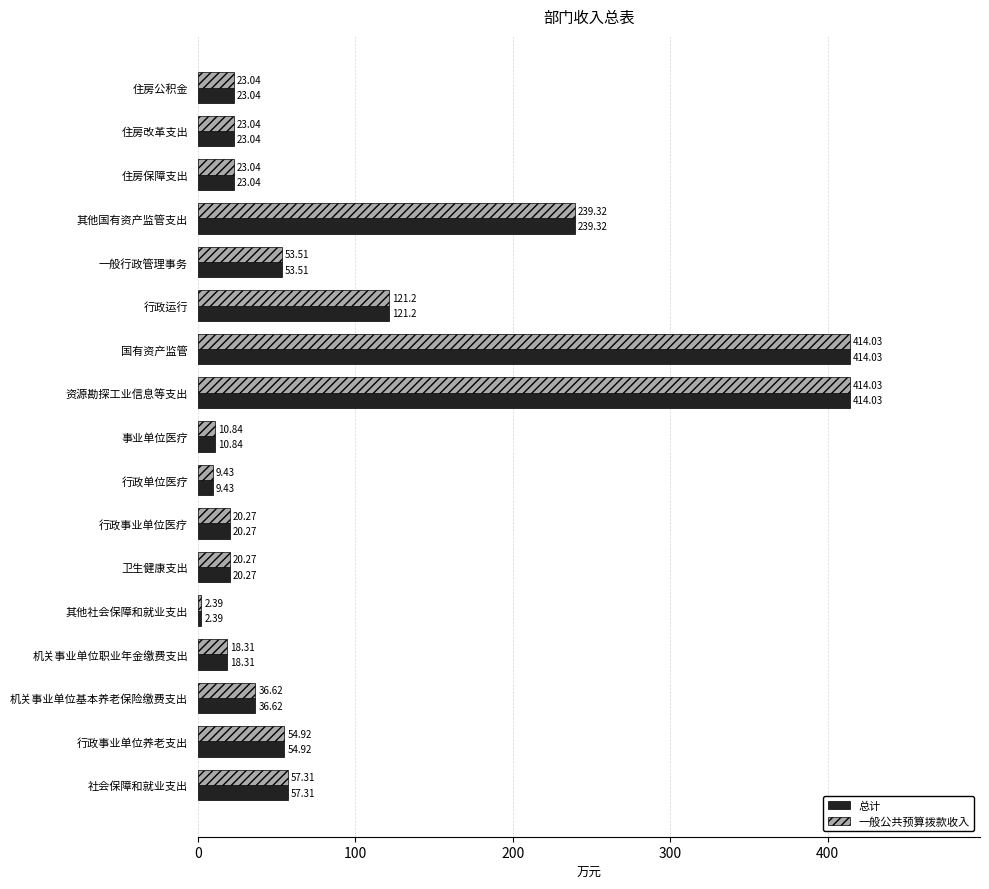

Where is 总计 nearest to the value 208?

其他国有资产监管支出